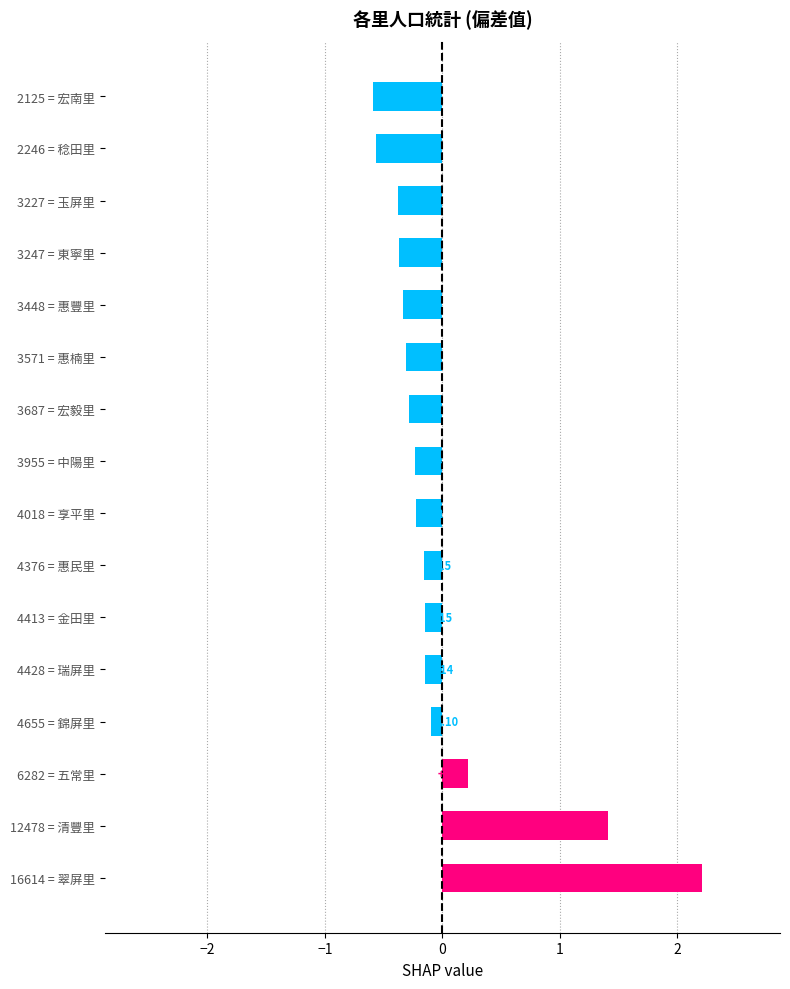

What is the difference between the second highest and second lowest values?

2.0